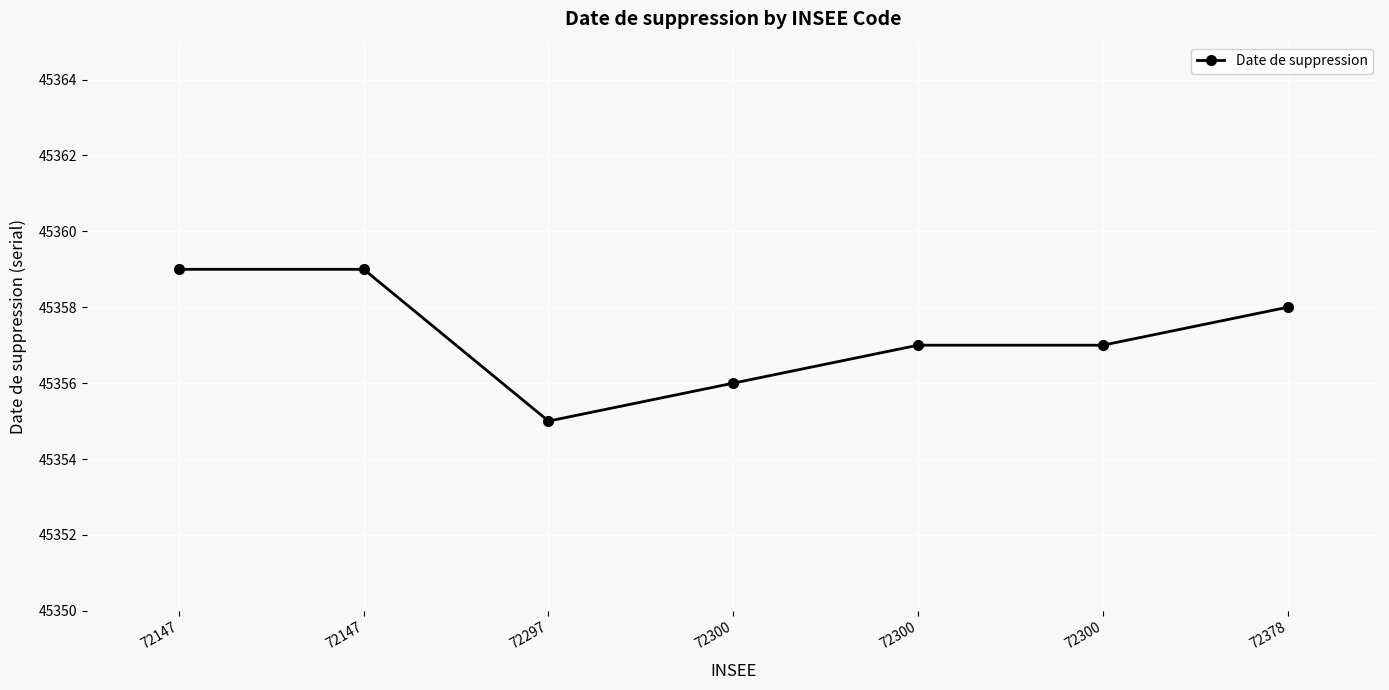

True or false: the data has more than 1 interior local peaks.

False